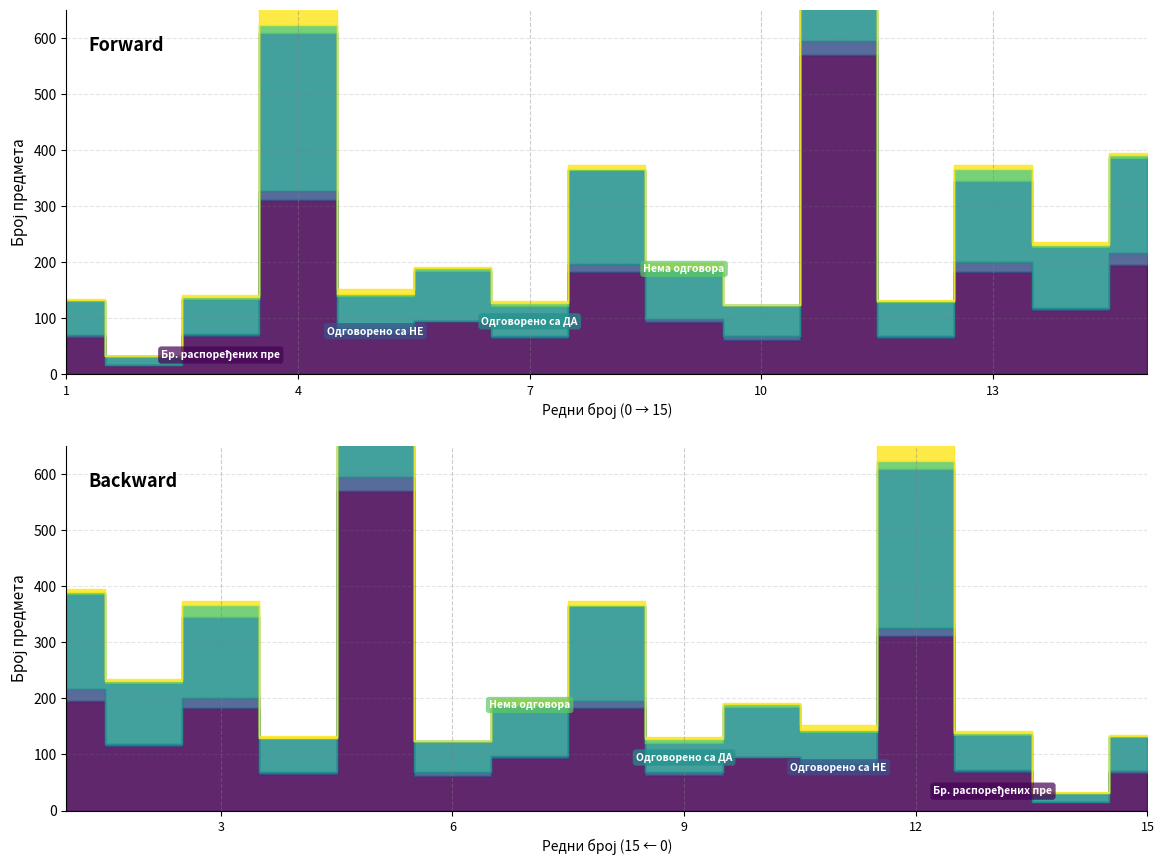

Is the value of Бр. распоређених предмета at 12 greater than the value of Одговорено са НЕ at 2?

Yes